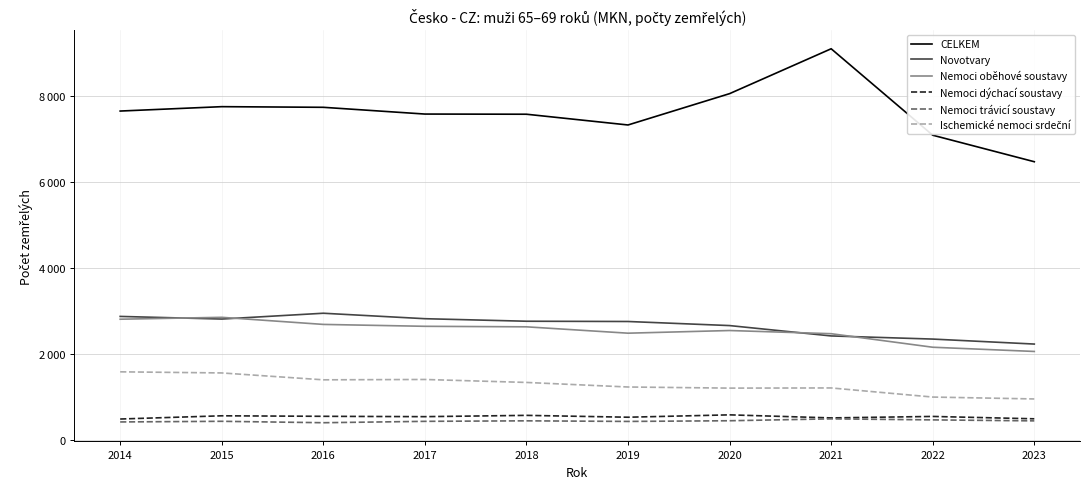

Does the chart display data point markers on the line(s)?

No